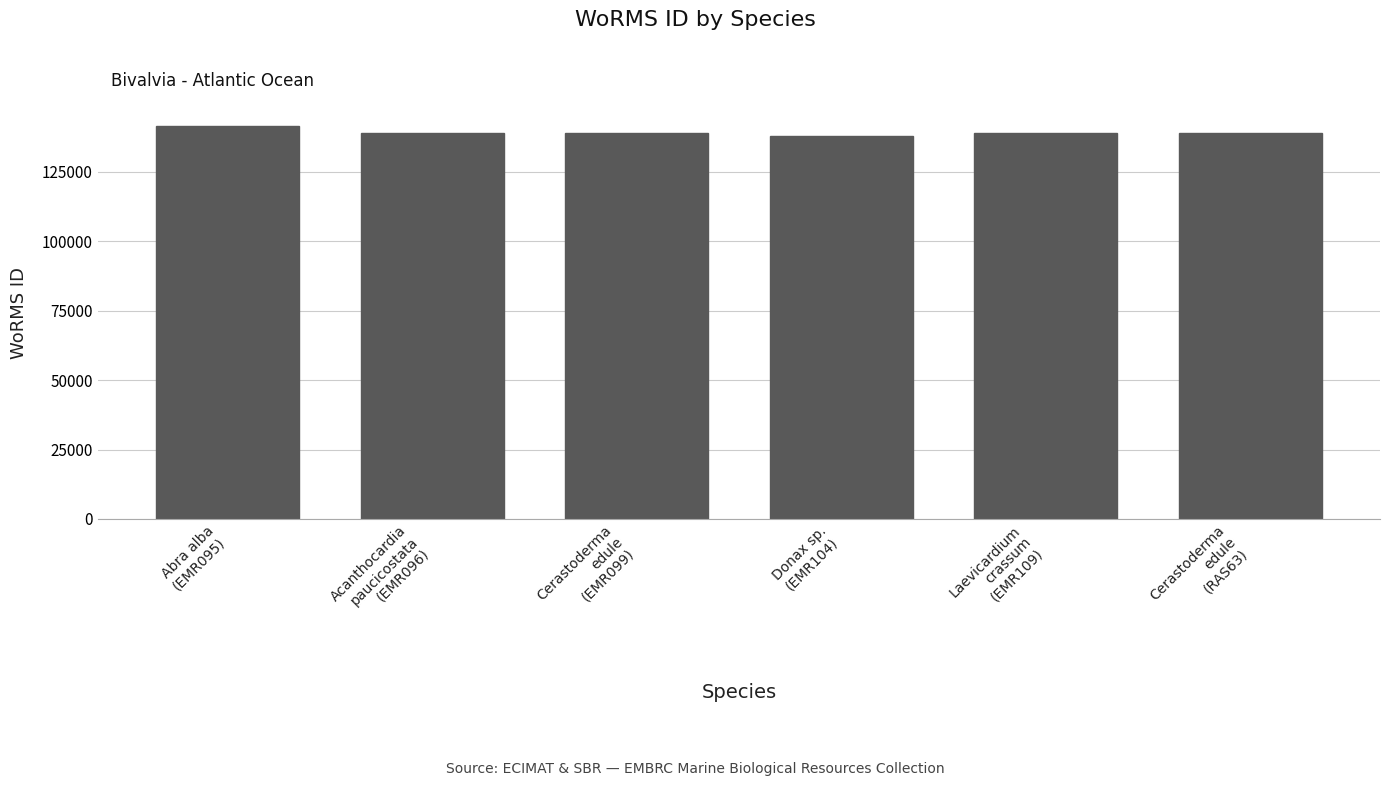

True or false: the data shows 139004 at Laevicardium
crassum
(EMR109).

True